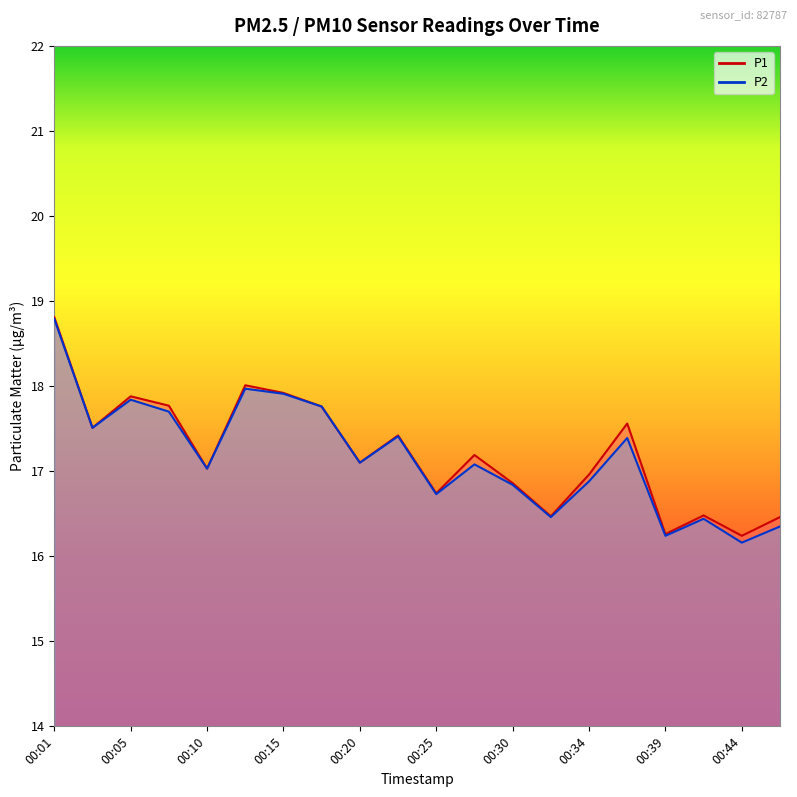

Reading left to right, what are all the values shown in this chart?

P1 line: 18.8	17.5	17.9	17.8	17.0	18.0	17.9	17.8	17.1	17.4	16.7	17.2	16.9	16.5	17.0	17.6	16.3	16.5	16.2	16.5
P2 line: 18.8	17.5	17.8	17.7	17.0	18.0	17.9	17.8	17.1	17.4	16.7	17.1	16.8	16.5	16.9	17.4	16.2	16.4	16.2	16.4